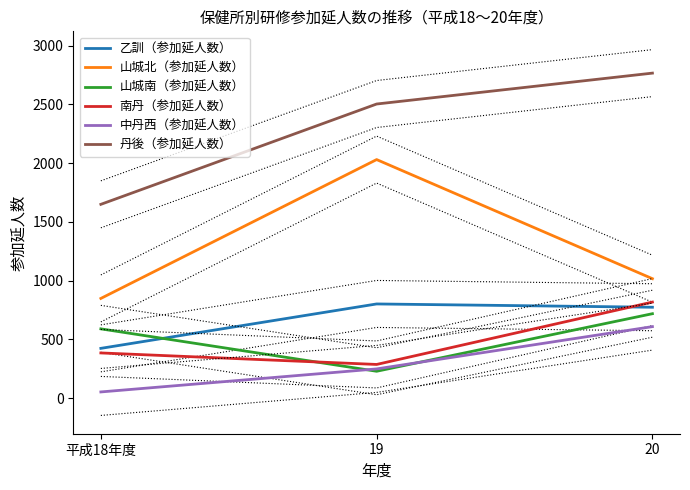

The 丹後（参加延人数） series shows 1649 at 平成18年度. True or false?

True